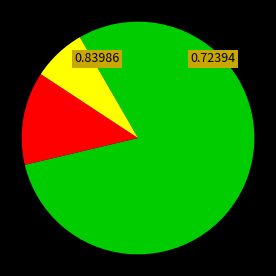

Is there a majority slice in this chart?

Yes